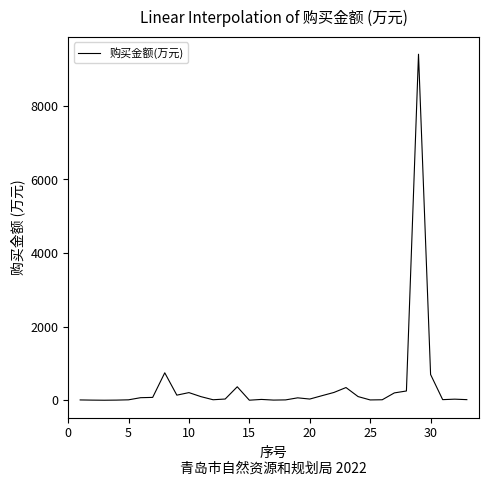

What is the maximum value shown in the chart?

9400.0